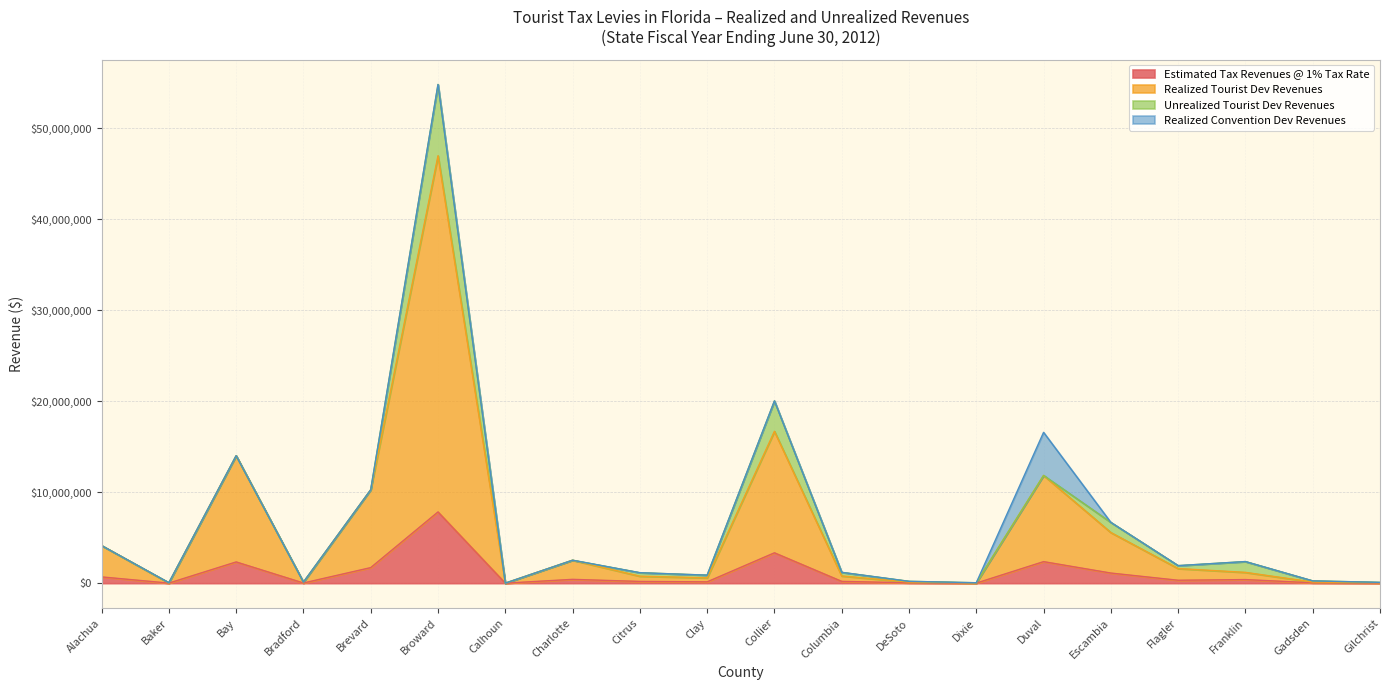

What is the sum of all Estimated Tax Revenues @ 1% Tax Rate values?

21209637.3